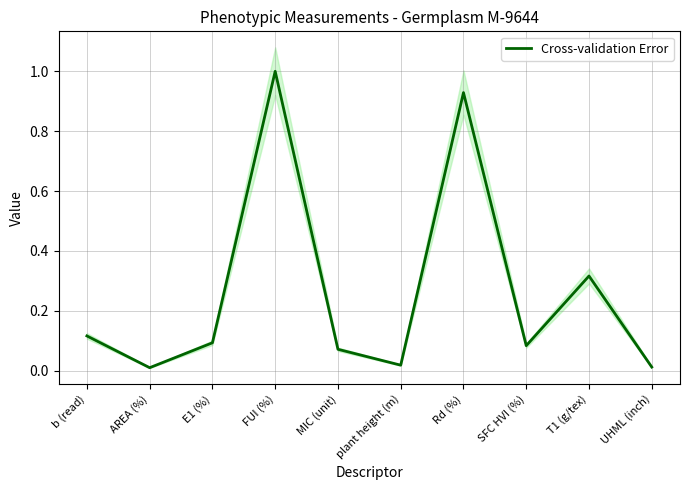

Which label corresponds to the smallest value in the chart?

AREA (%)